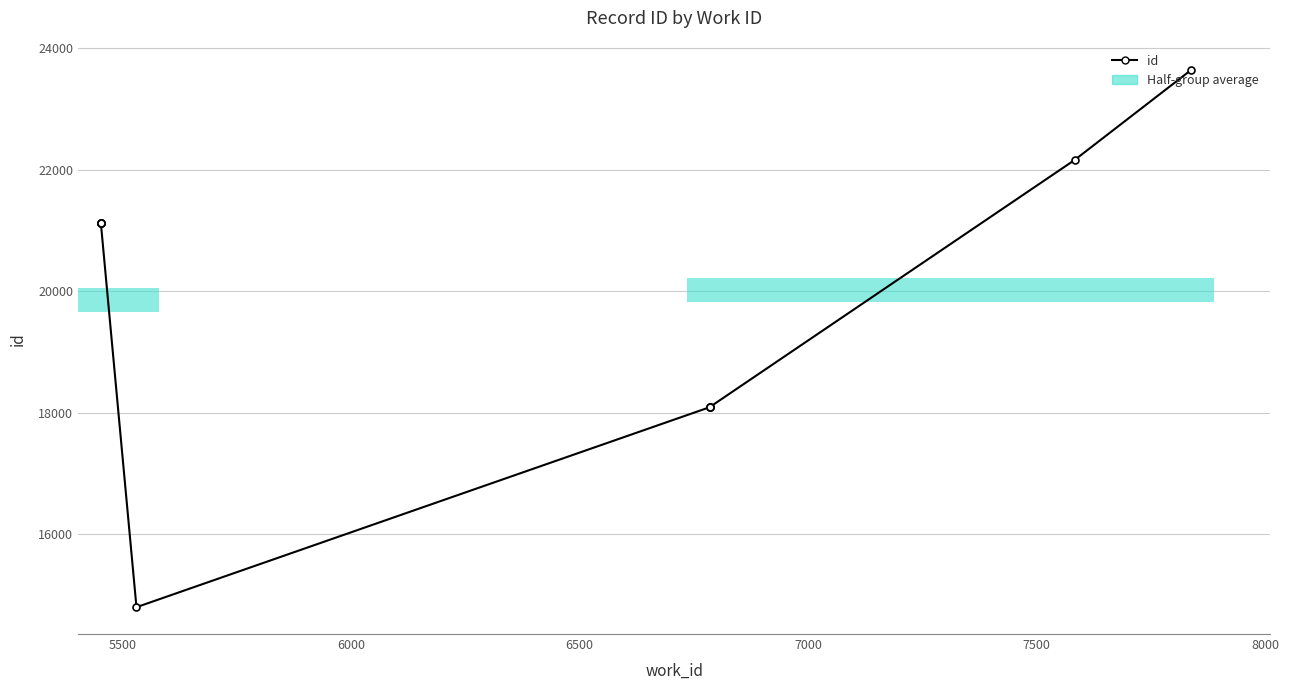

What is the greatest value displayed?

23636